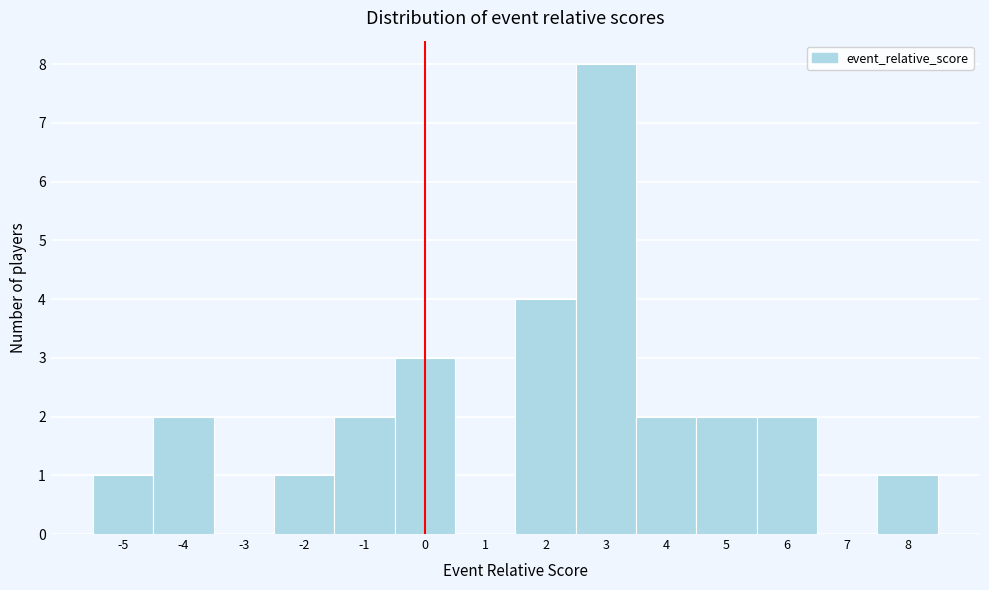

Reading left to right, transcribe this chart: for each bar, give the range it covers on the x-axis and its height. The values are not printed on the chart, so give them approximately, as read against the axis.

-5.5 to -4.5: 1
-4.5 to -3.5: 2
-3.5 to -2.5: 0
-2.5 to -1.5: 1
-1.5 to -0.5: 2
-0.5 to 0.5: 3
0.5 to 1.5: 0
1.5 to 2.5: 4
2.5 to 3.5: 8
3.5 to 4.5: 2
4.5 to 5.5: 2
5.5 to 6.5: 2
6.5 to 7.5: 0
7.5 to 8.5: 1